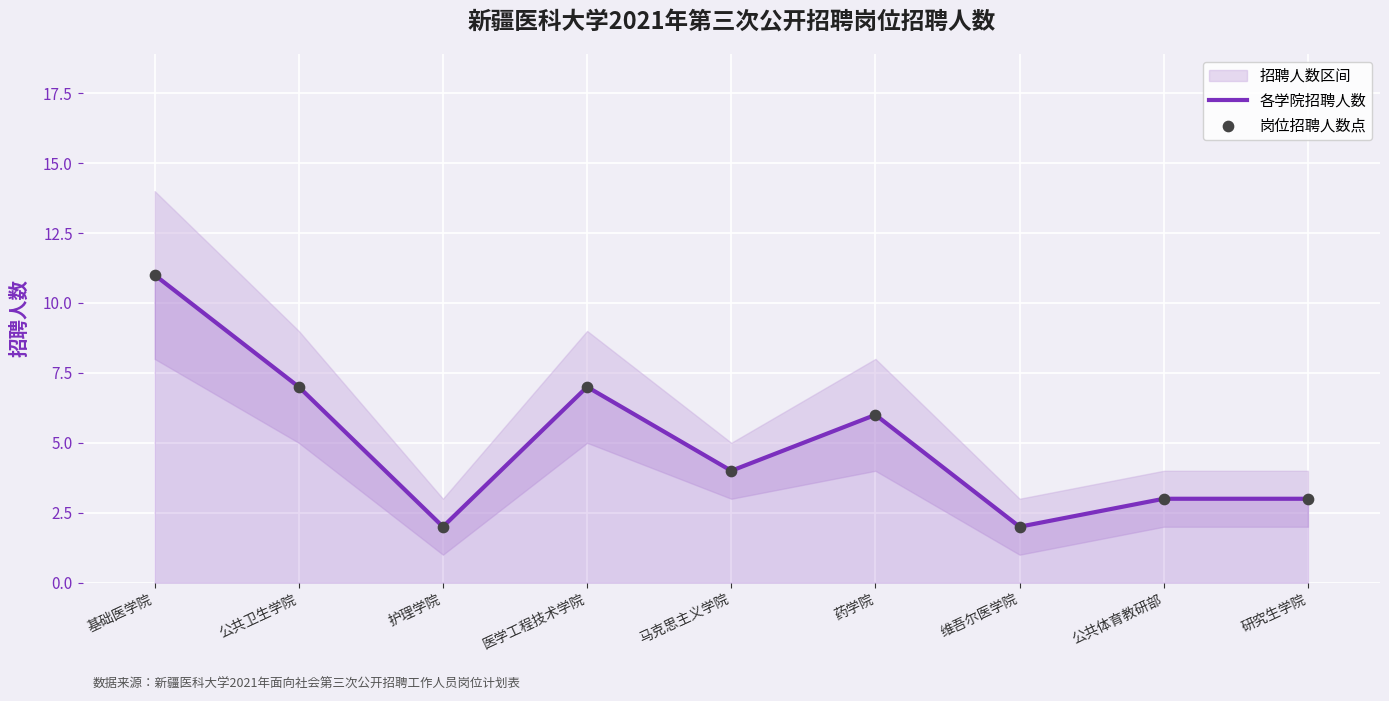

Which series contains the lowest Y value?

各学院招聘人数